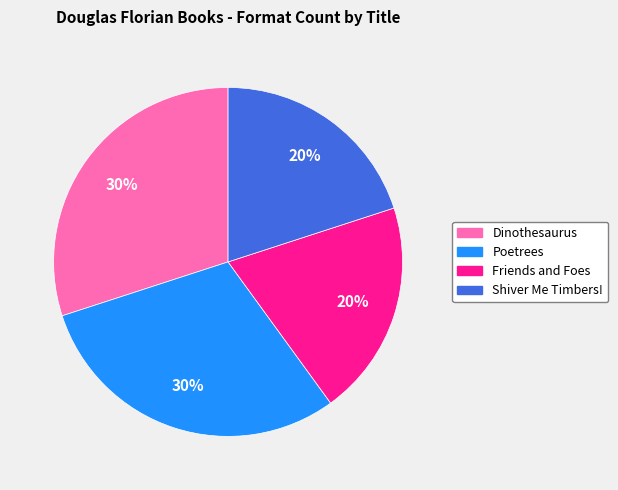

Between Poetrees and Shiver Me Timbers!, which is larger?

Poetrees